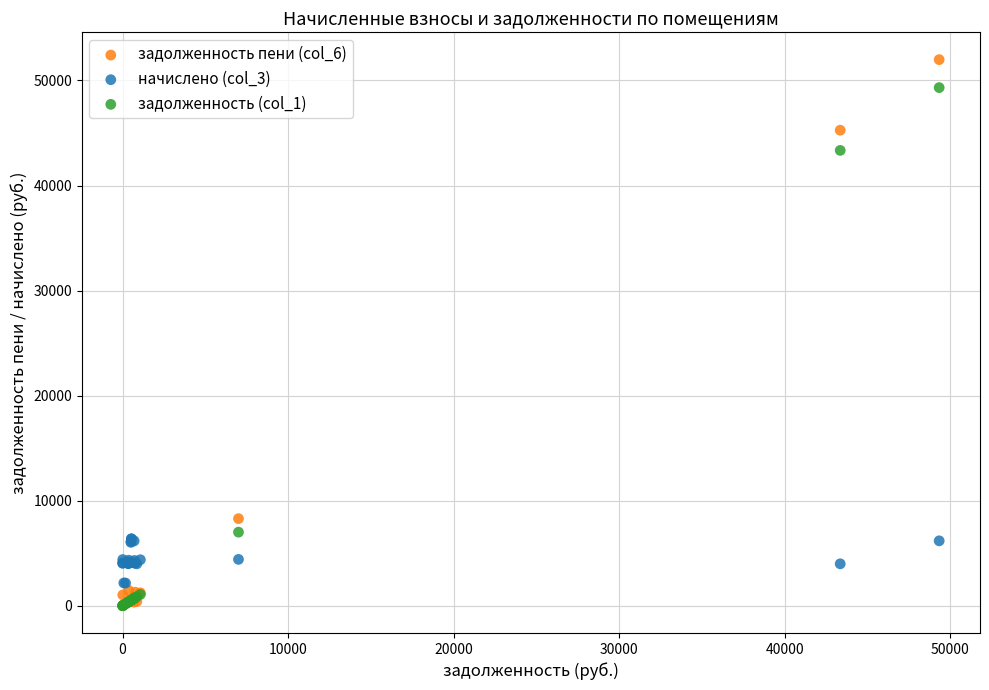

Which series contains the highest Y value?

задолженность пени (col_6)